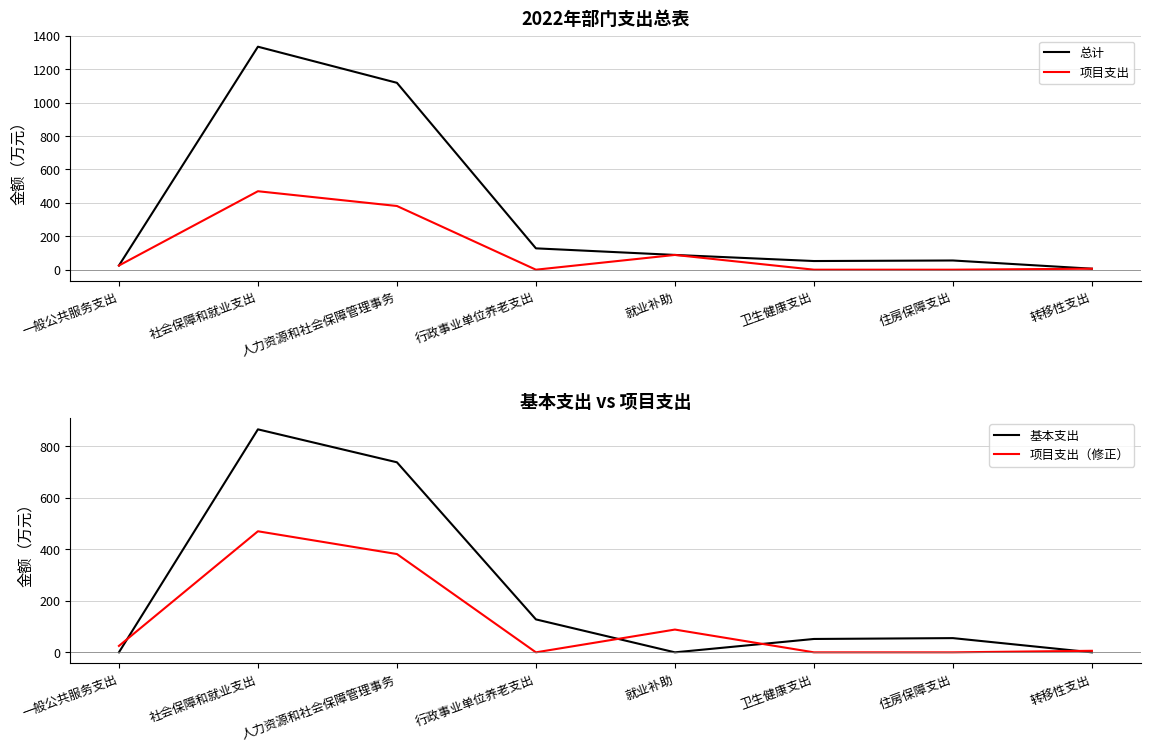

How many series are shown in this chart?

4